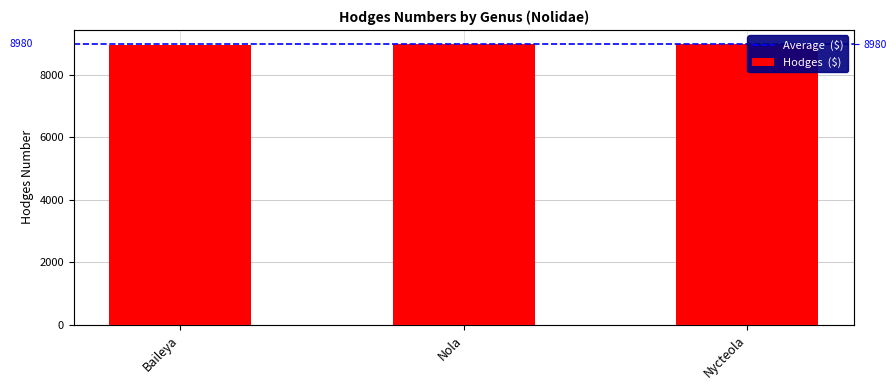

List the labels in order of value, largest first.

Nola, Nycteola, Baileya